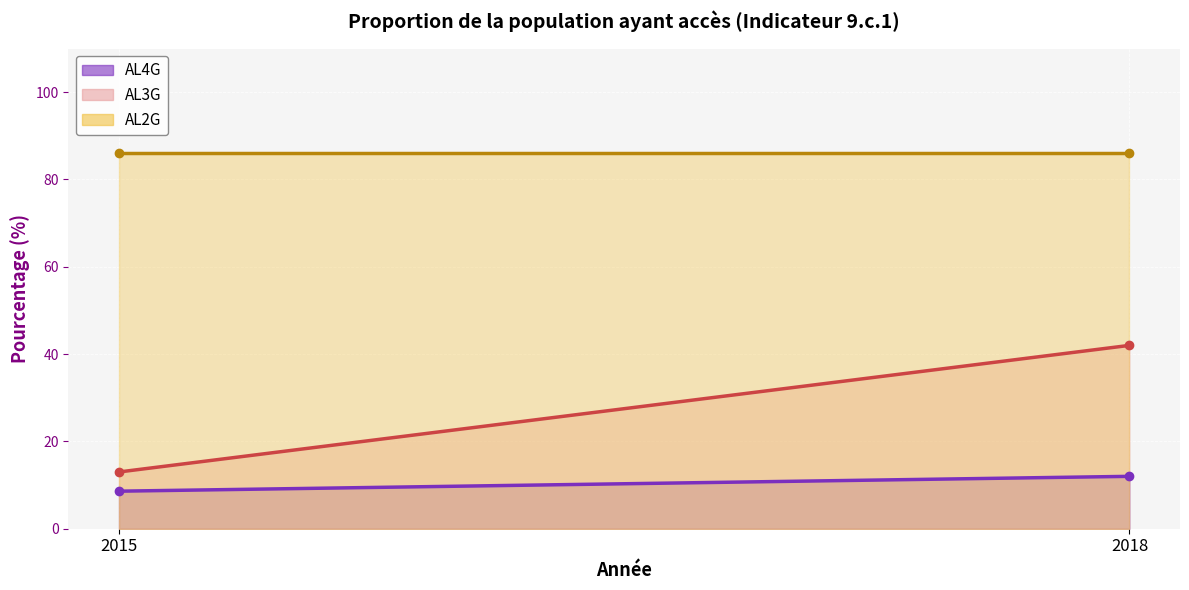

Where is AL4G (line) nearest to the value 10?

2015